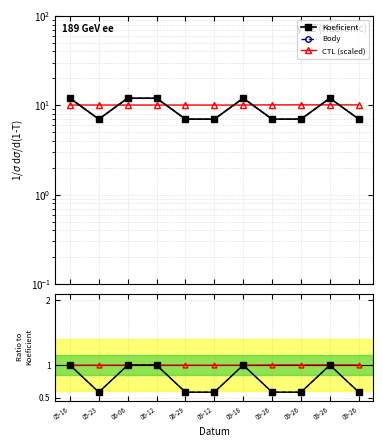

What is the sum of the Body values at 06-06 and 05-23?

1.6